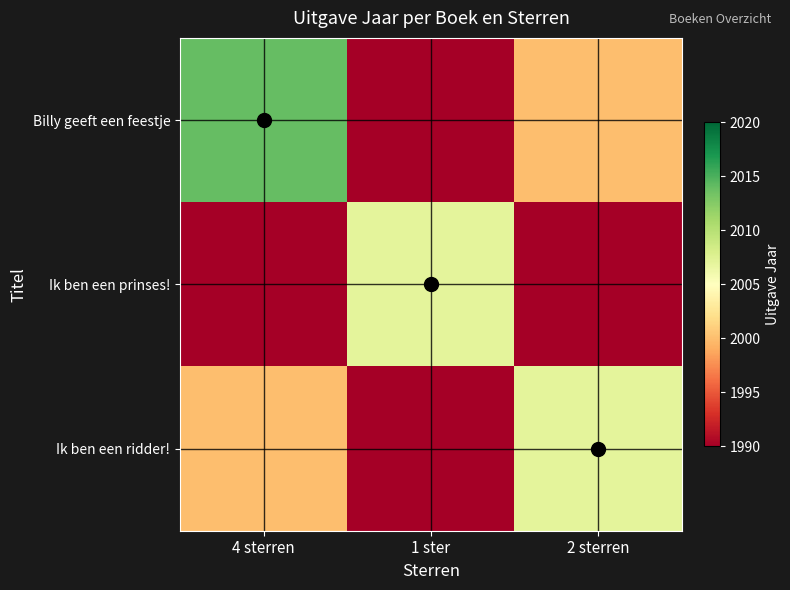

Count the number of data series in this chart.

3